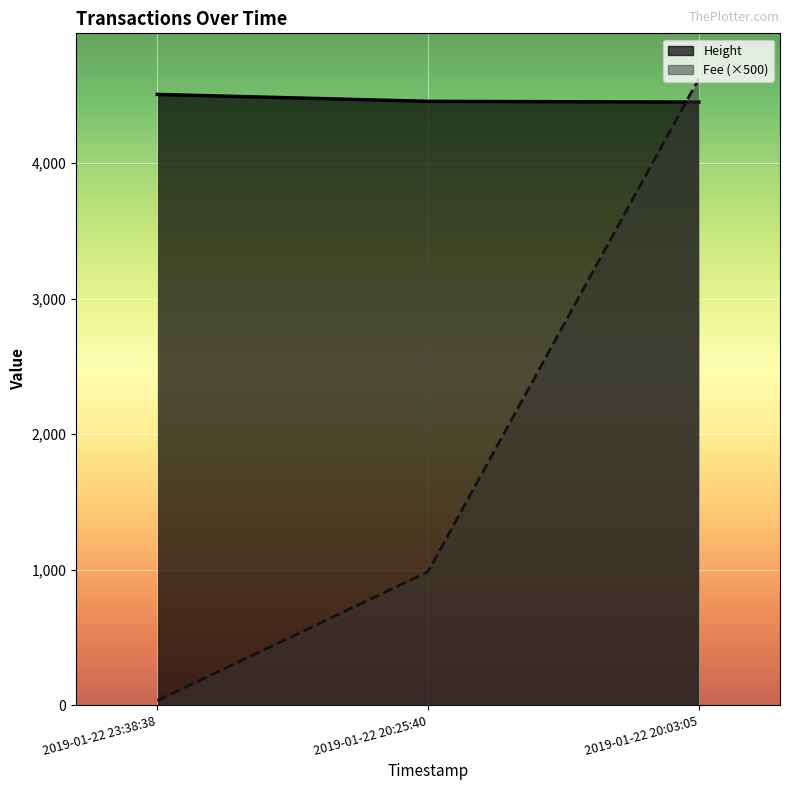

How many data points in Fee are above 984?

2